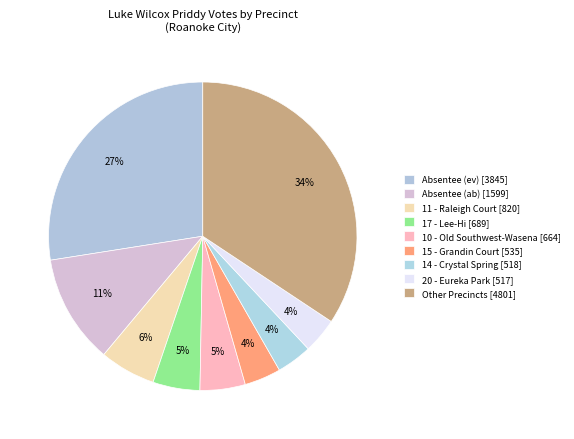

How many segments does this pie chart have?

9